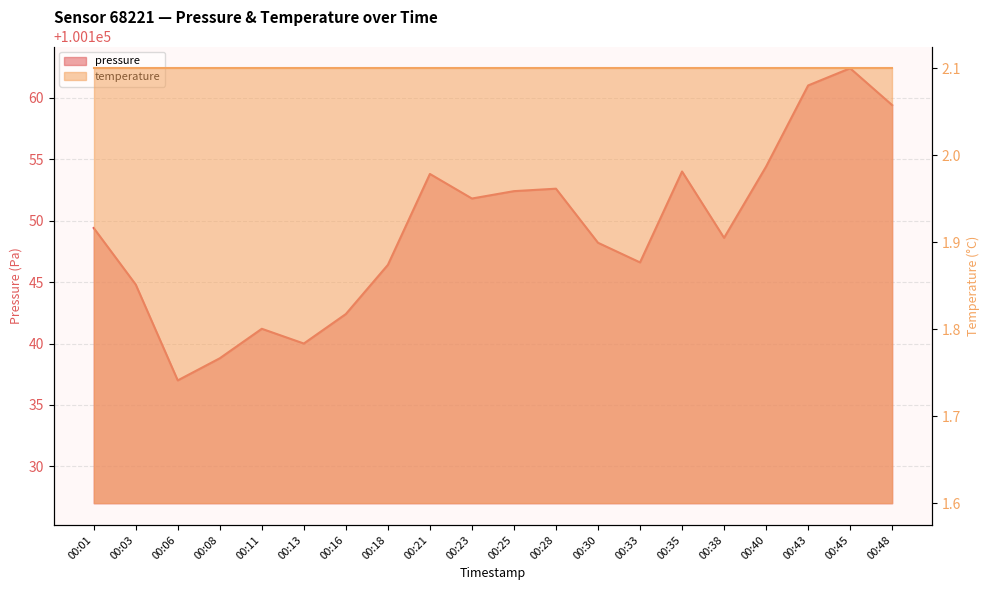

Reading left to right, what are all the values shown in this chart?

100149.4	100144.8	100137.0	100138.8	100141.2	100140.0	100142.4	100146.4	100153.8	100151.8	100152.4	100152.6	100148.2	100146.6	100154.0	100148.6	100154.4	100161.0	100162.4	100159.4